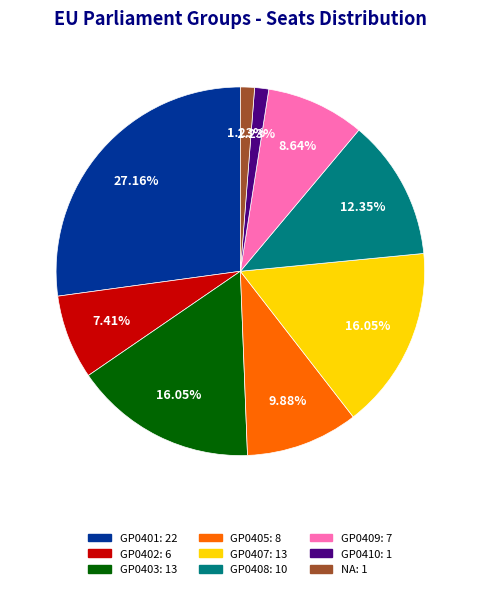

Is there any slice that represents more than half of the pie?

No